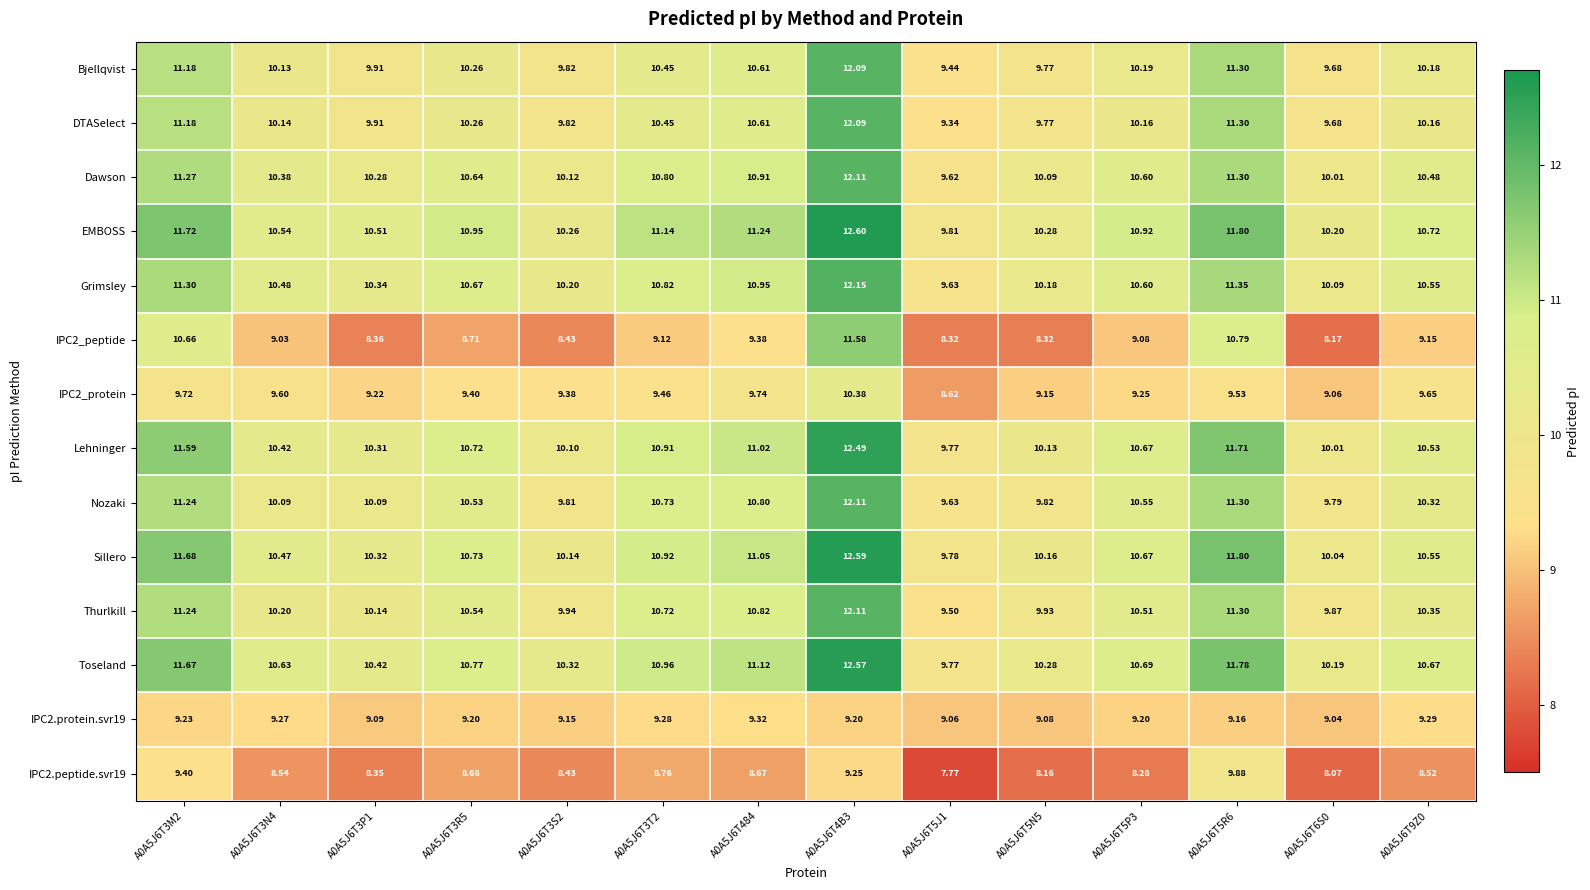

Is the value of Dawson at A0A5J6T3N4 greater than the value of IPC2.peptide.svr19 at A0A5J6T5P3?

Yes